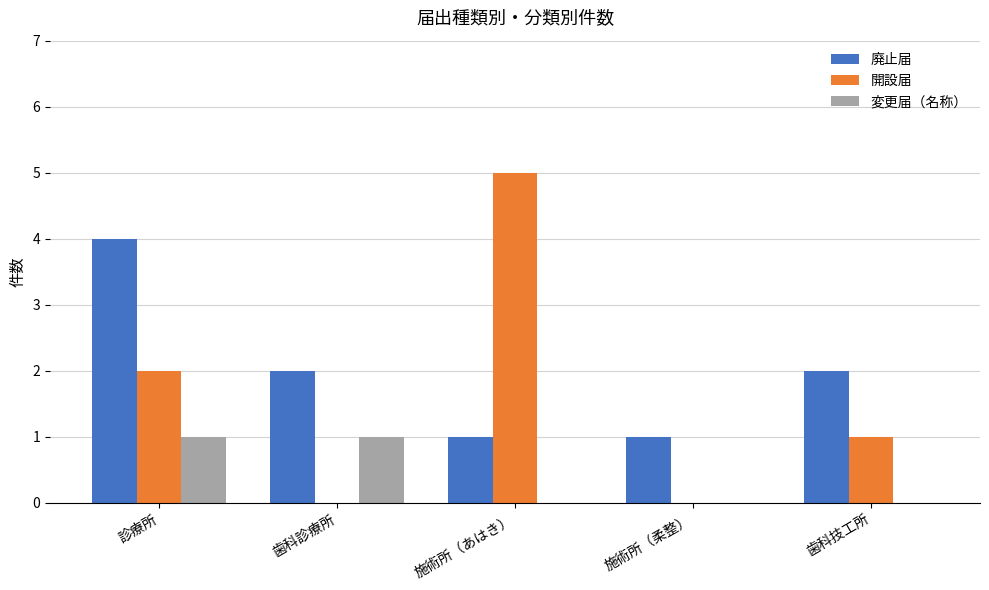

Is it true that 廃止届 equals 1 at 施術所（あはき）?

True